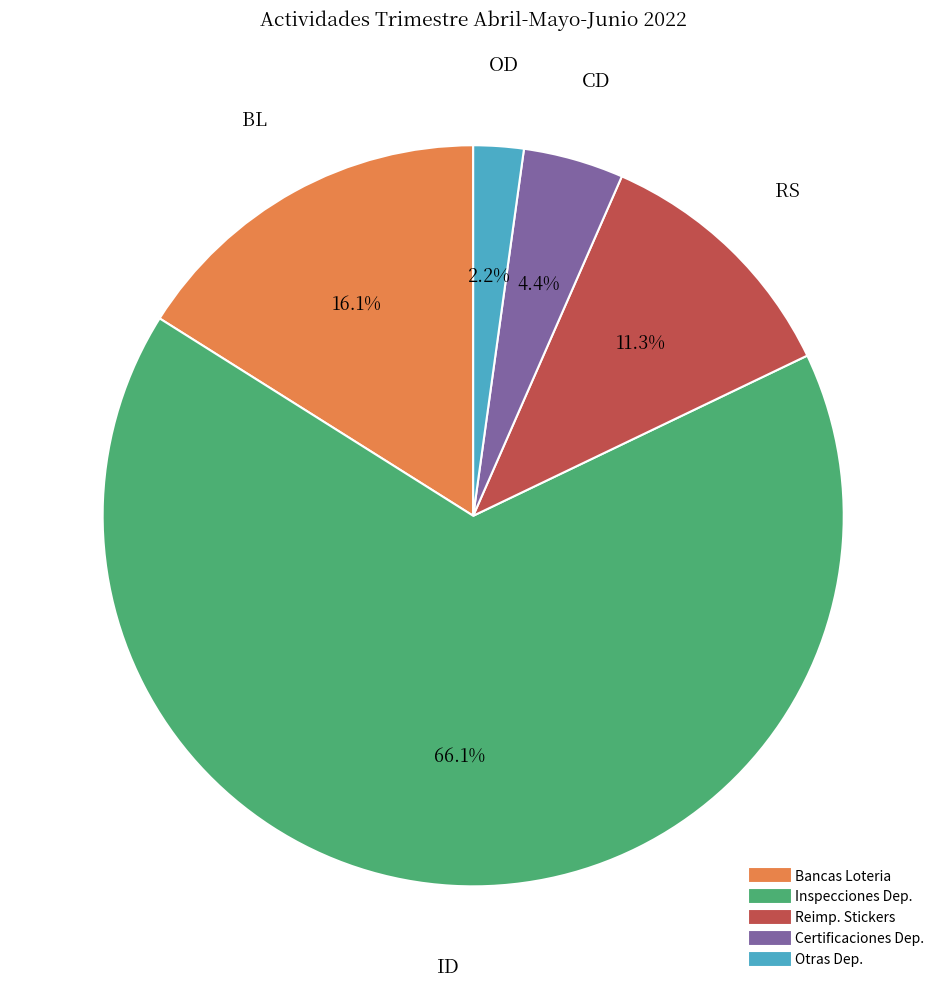

Is there any slice that represents more than half of the pie?

Yes